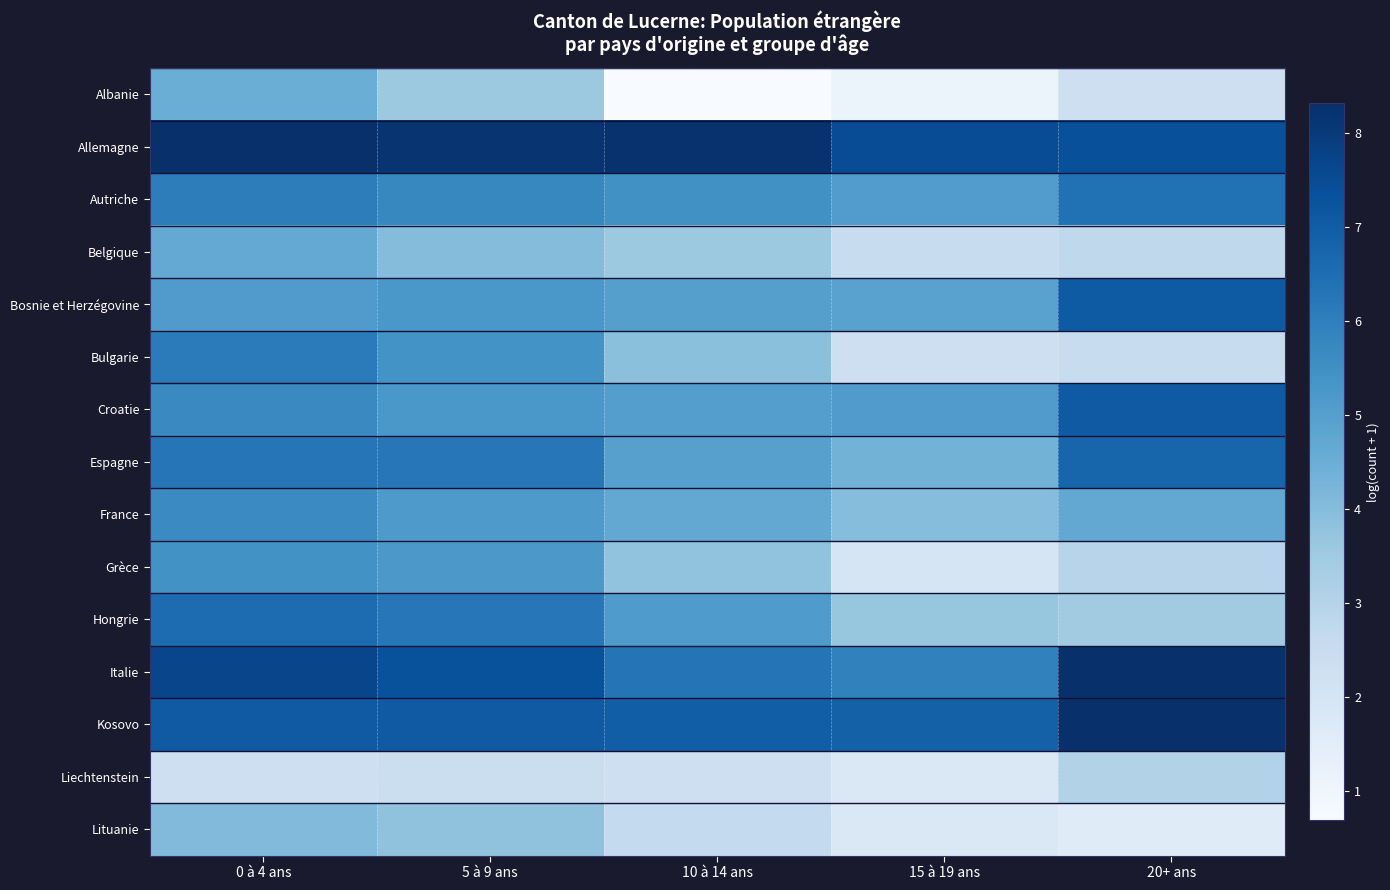

Which series has the largest total across all categories?

Allemagne